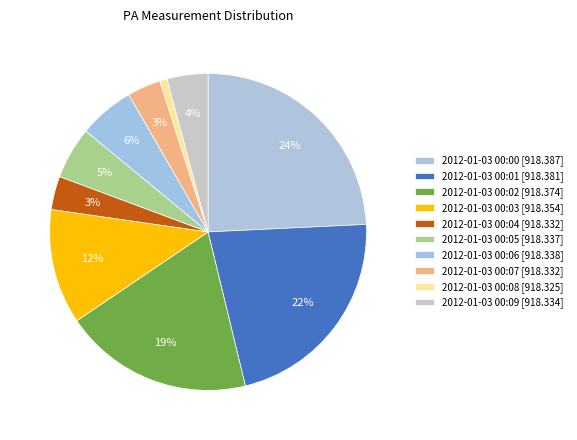

How many slices are in this pie chart?

10